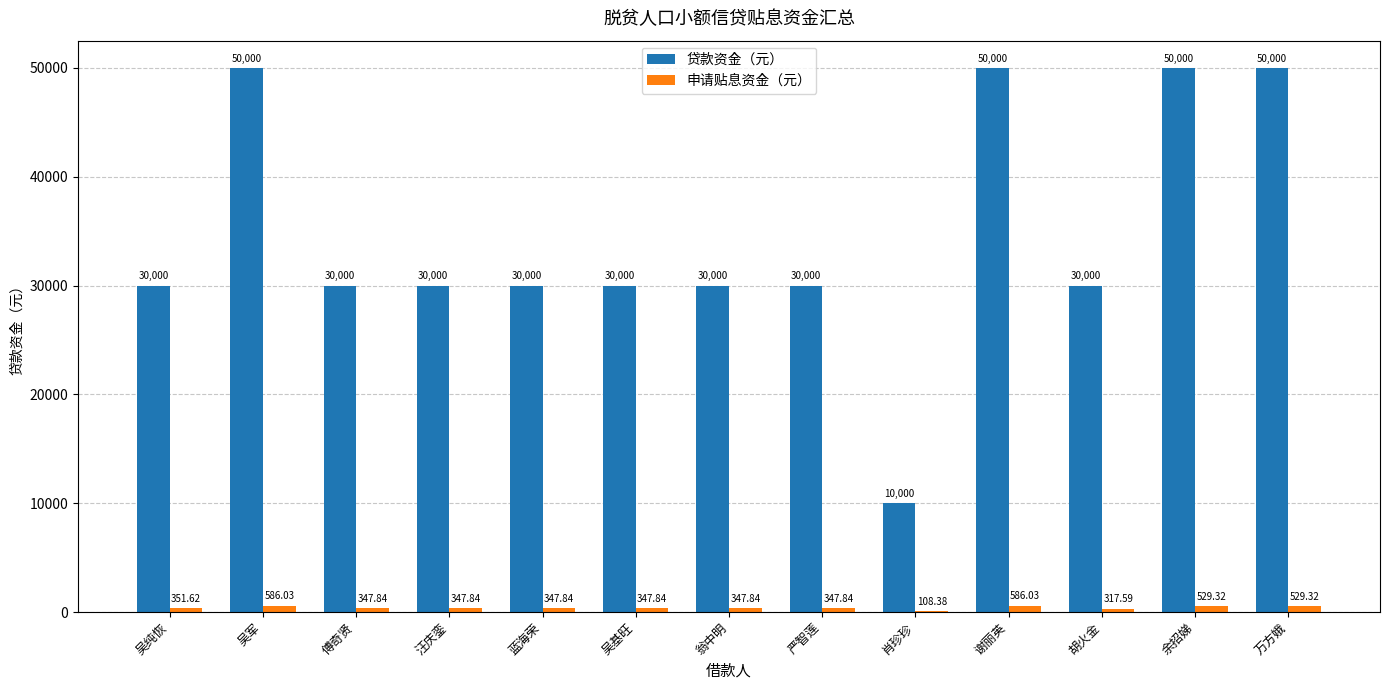

What are all the series names shown in the legend?

贷款资金（元）, 申请贴息资金（元）